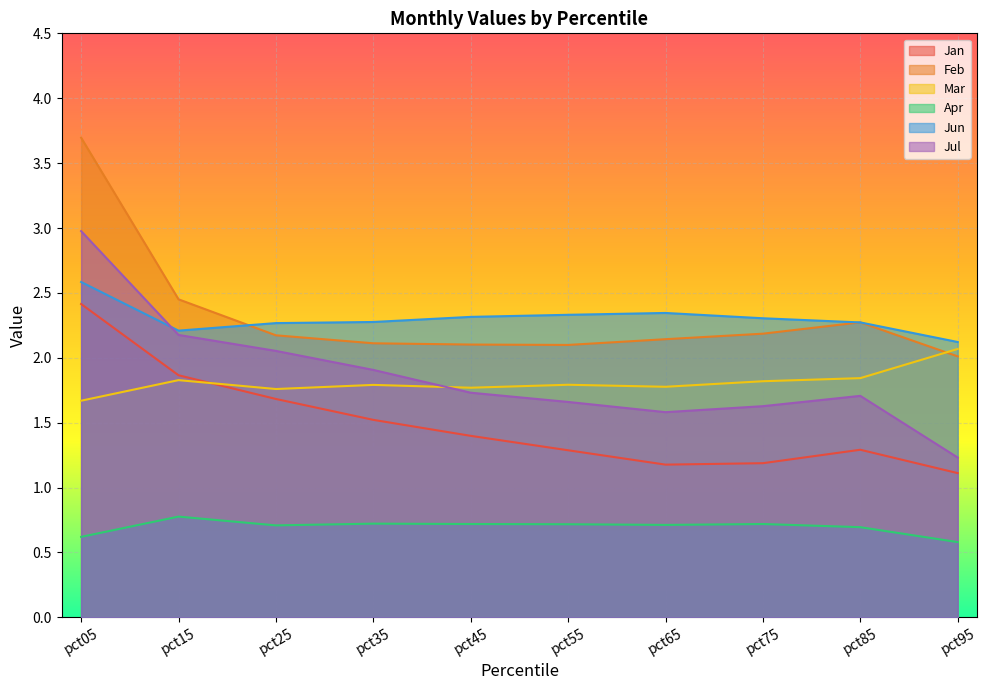

How many series are shown in this chart?

6